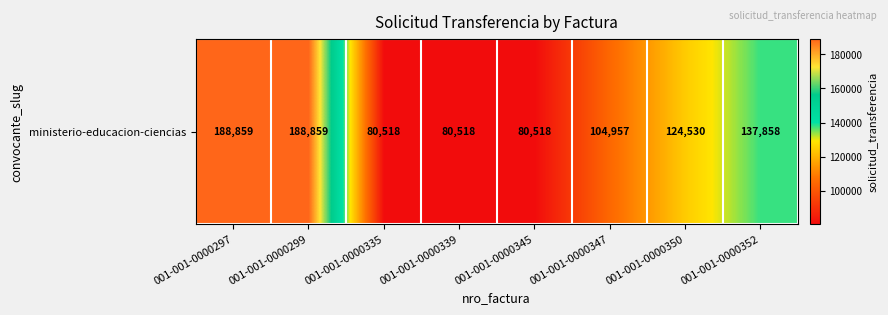

Reading left to right, transcribe all the data shown in this chart.

188859	188859	80518	80518	80518	104957	124530	137858